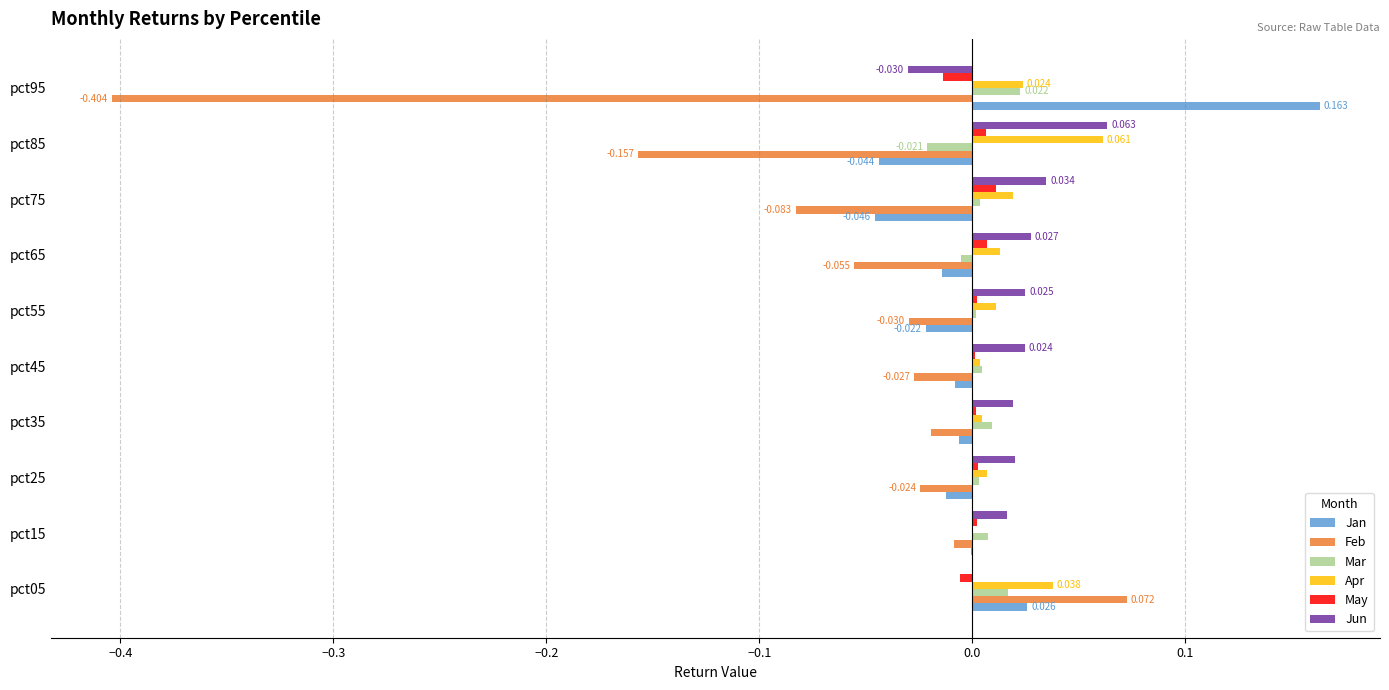

Which series changed the most between pct05 and pct75?

Feb